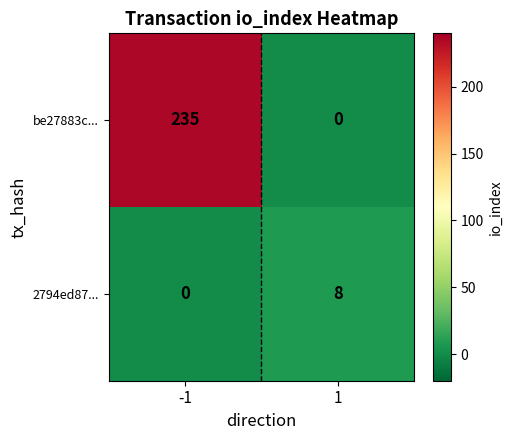

What is the difference between the highest and lowest values at -1?

235